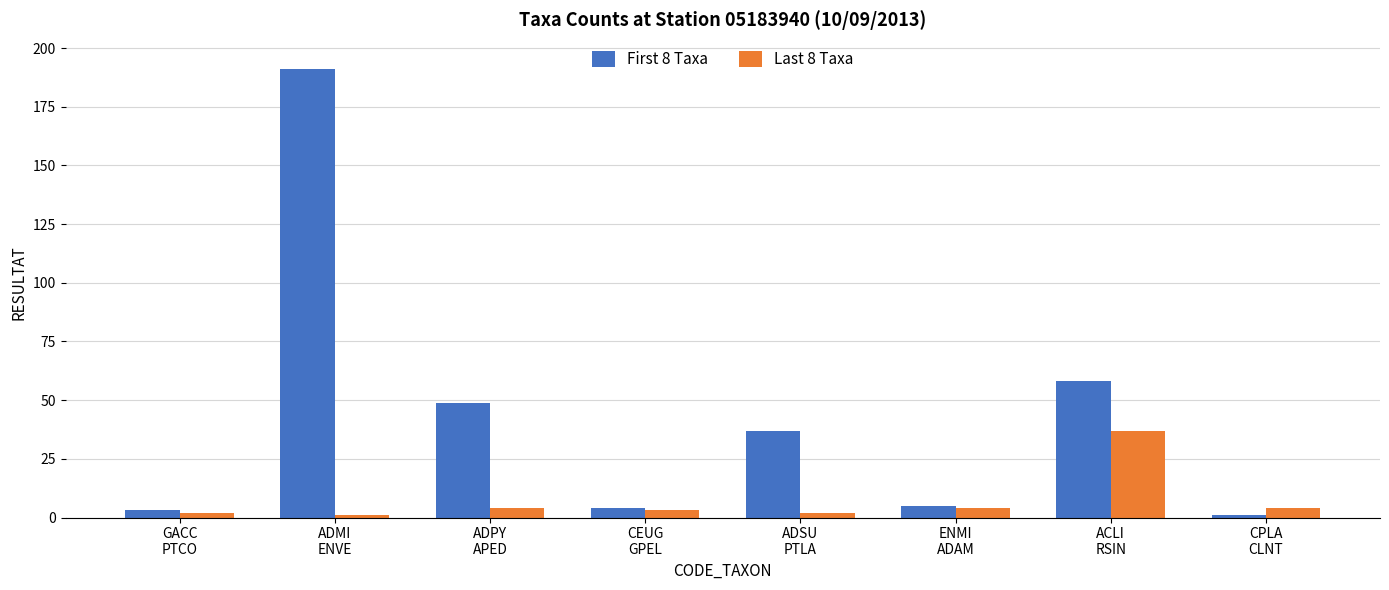

List the series in order of their overall mean, lowest first.

Last 8 Taxa, First 8 Taxa